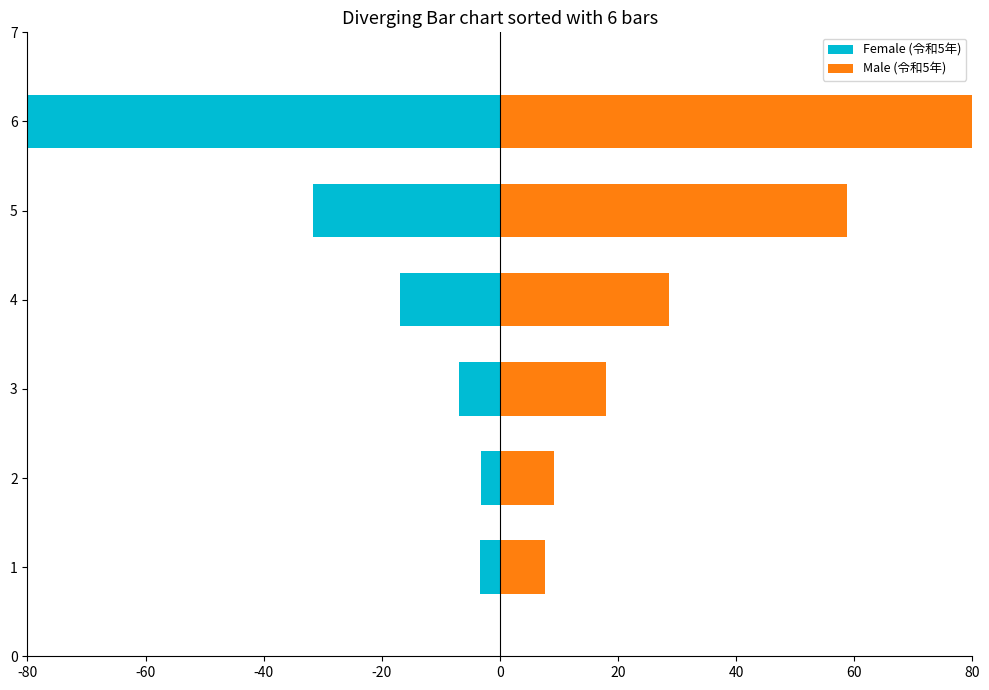

Reading left to right, transcribe all the data shown in this chart.

Female (令和5年): -3.4	-3.1	-6.9	-16.9	-31.6	-80.1
Male (令和5年): 7.7	9.1	17.9	28.7	58.8	139.5